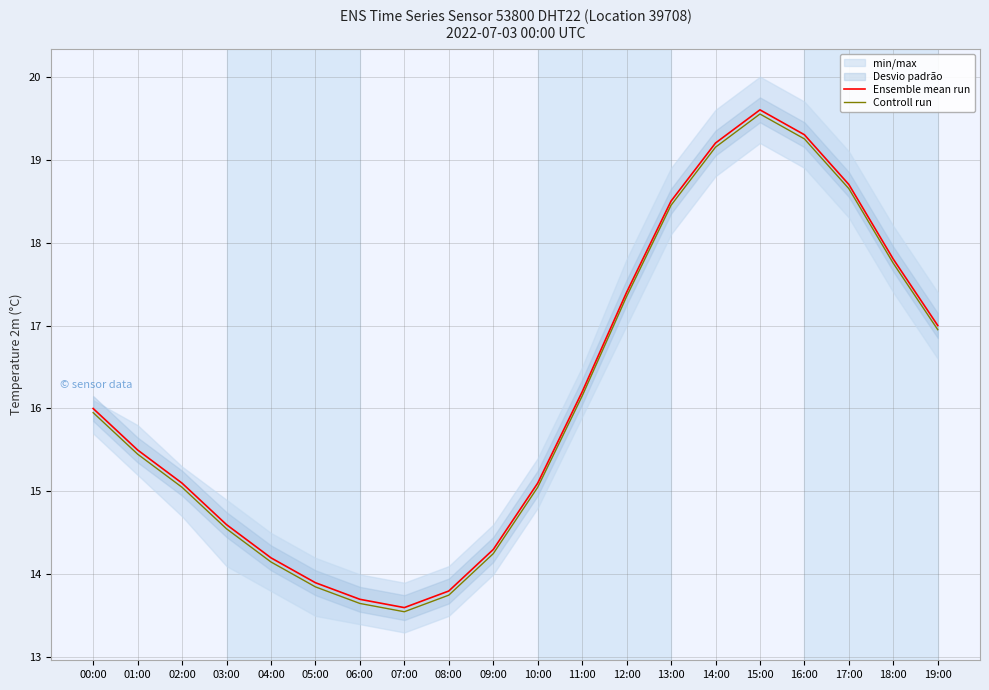

What is the difference between the Controll run values at 13:00 and 10:00?

3.4